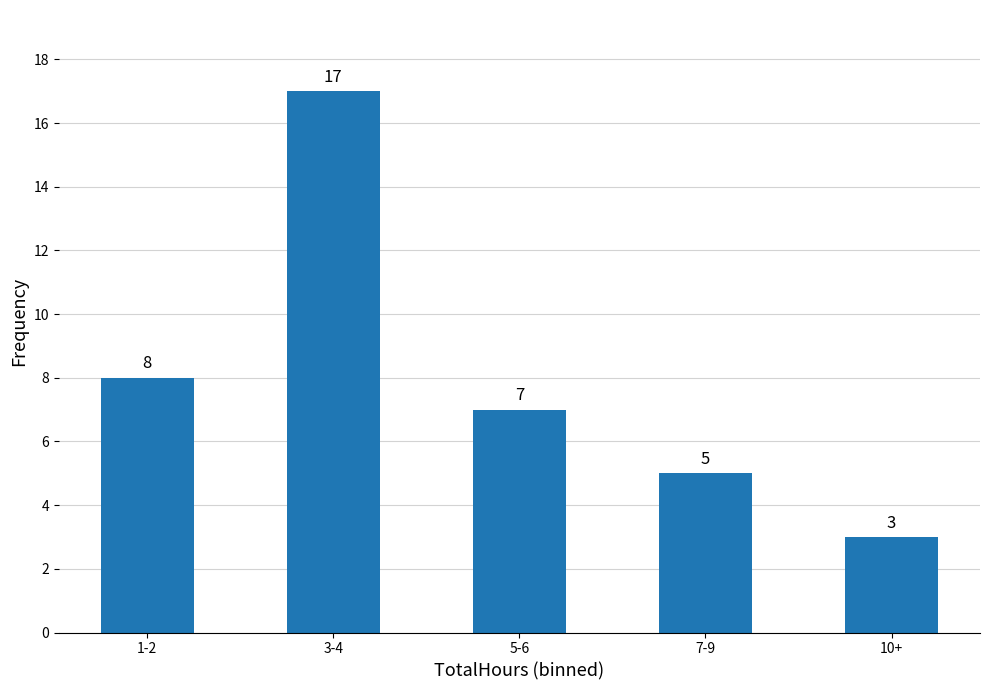

Reading right to left, list all the values displayed in this chart.

3	5	7	17	8